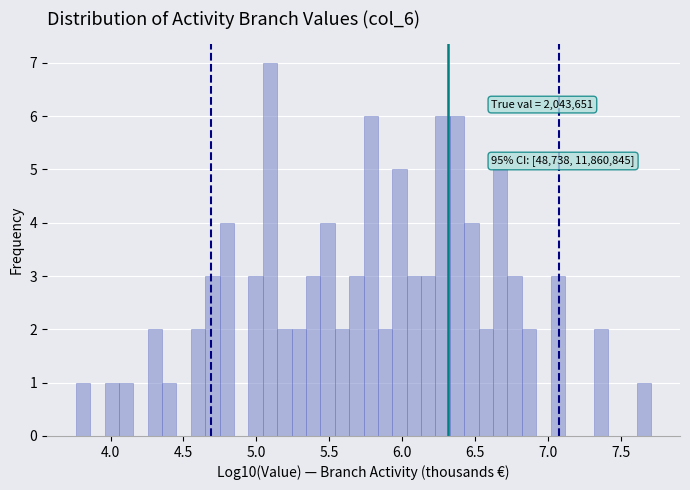

Around what value on the x-axis is the tallest bar? Give the approximate position of its centre, as read against the axis.

5.10